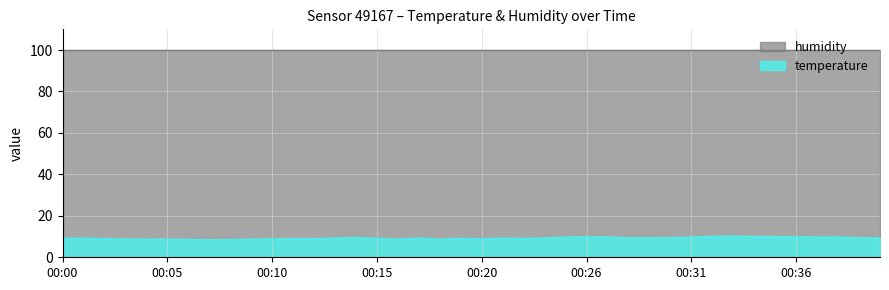

What is the sum of all values?

370.7